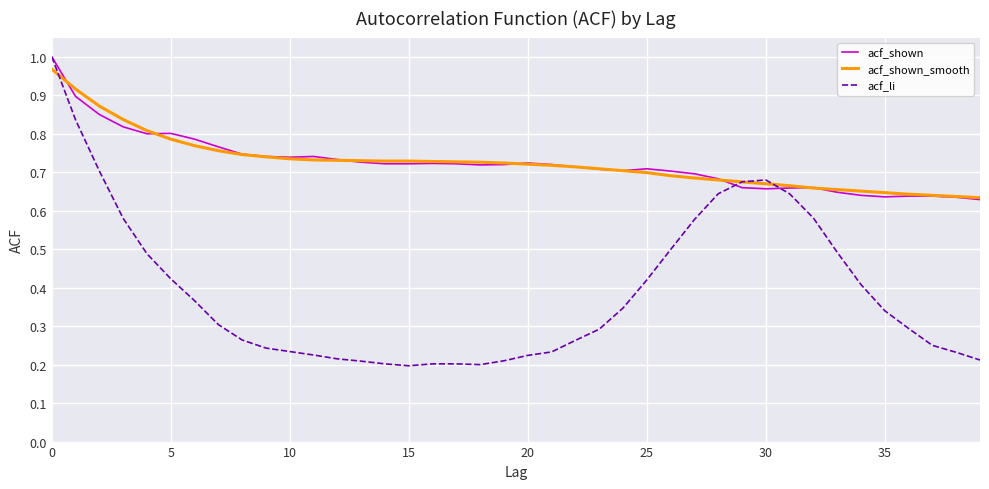

Which series has the widest spread of values?

acf_li